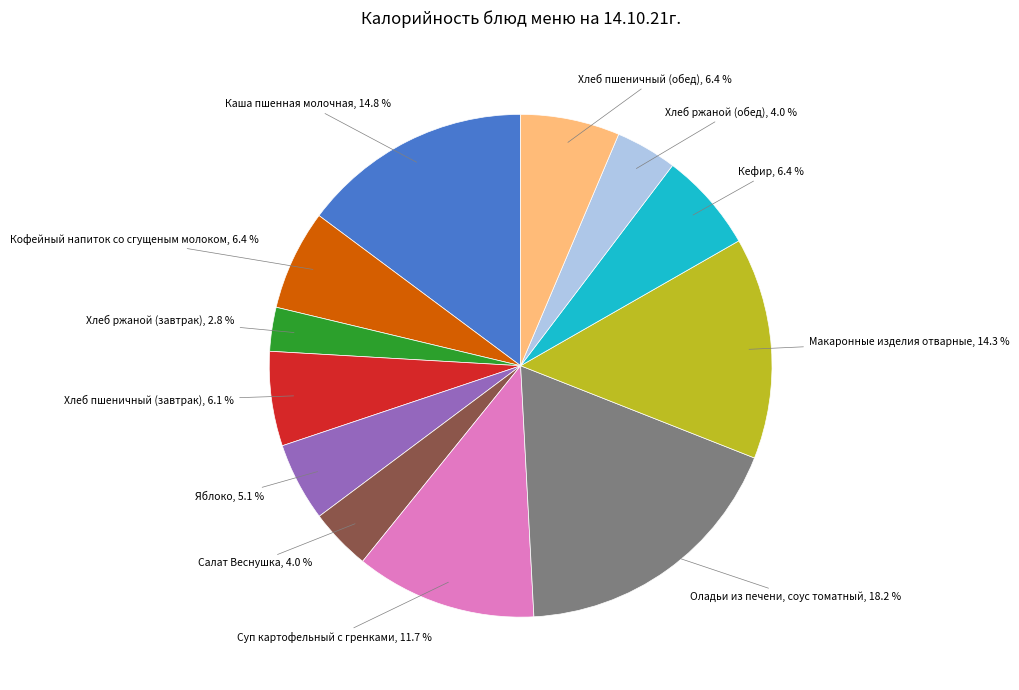

Is there a majority slice in this chart?

No